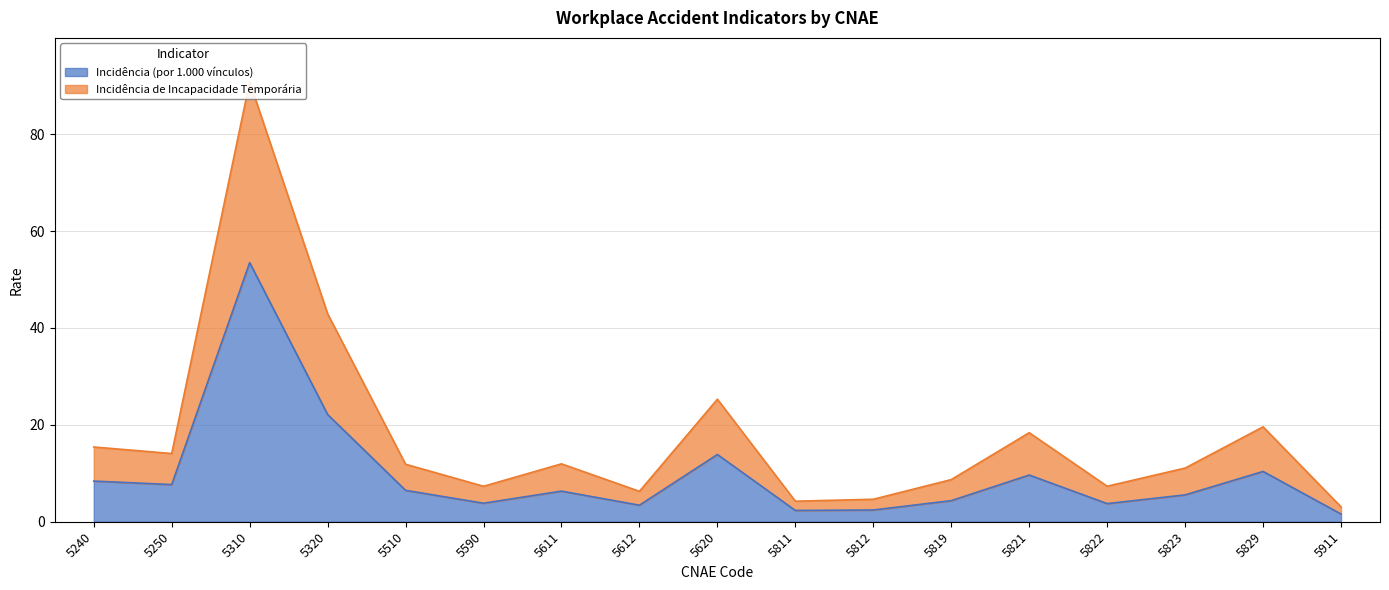

How many data points in Incidência de Incapacidade Temporária are above 11?

10